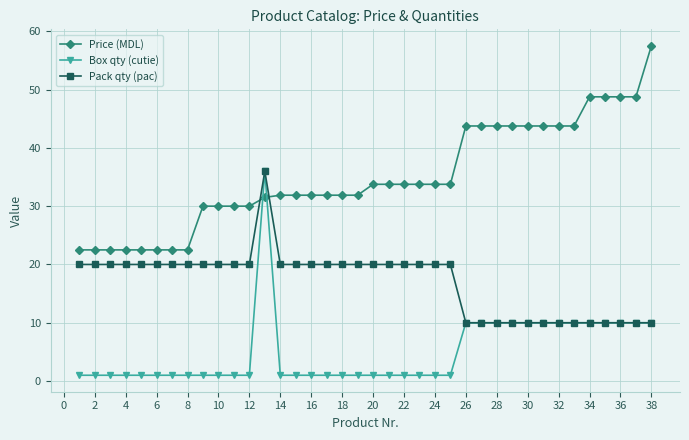

Reading right to left, list all the values displayed in this chart.

Price (MDL): 57.5	48.8	48.8	48.8	48.8	43.8	43.8	43.8	43.8	43.8	43.8	43.8	43.8	33.8	33.8	33.8	33.8	33.8	33.8	31.9	31.9	31.9	31.9	31.9	31.9	31.5	30.0	30.0	30.0	30.0	22.5	22.5	22.5	22.5	22.5	22.5	22.5	22.5
Box qty (cutie): 10.0	10.0	10.0	10.0	10.0	10.0	10.0	10.0	10.0	10.0	10.0	10.0	10.0	1.0	1.0	1.0	1.0	1.0	1.0	1.0	1.0	1.0	1.0	1.0	1.0	36.0	1.0	1.0	1.0	1.0	1.0	1.0	1.0	1.0	1.0	1.0	1.0	1.0
Pack qty (pac): 10.0	10.0	10.0	10.0	10.0	10.0	10.0	10.0	10.0	10.0	10.0	10.0	10.0	20.0	20.0	20.0	20.0	20.0	20.0	20.0	20.0	20.0	20.0	20.0	20.0	36.0	20.0	20.0	20.0	20.0	20.0	20.0	20.0	20.0	20.0	20.0	20.0	20.0